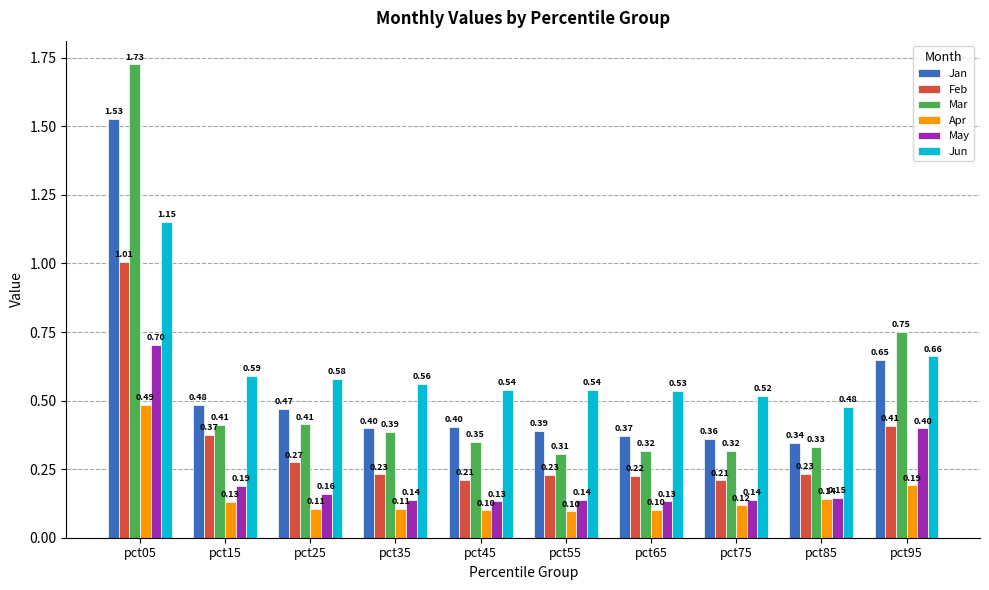

Which series has the widest spread of values?

Mar